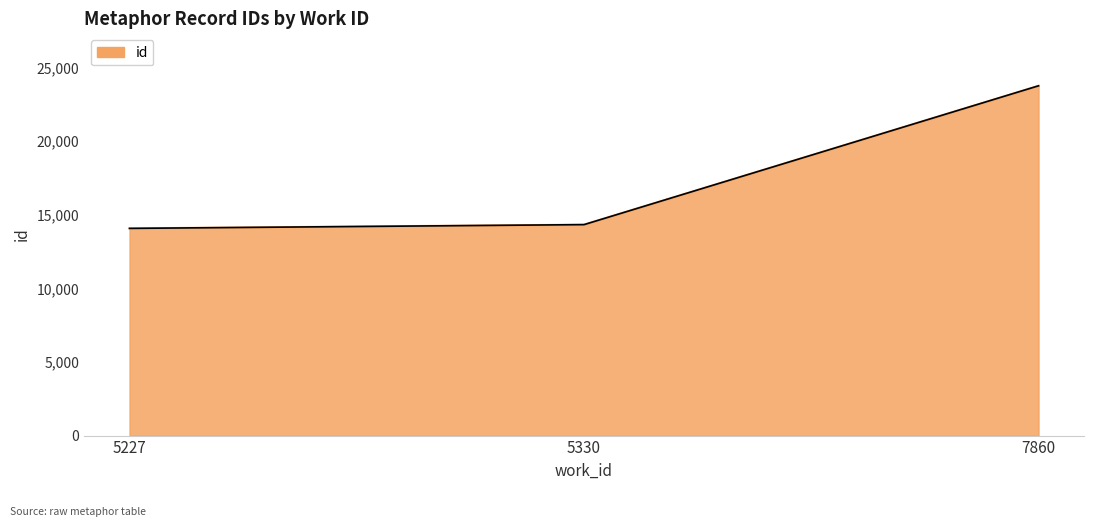

Read the value at 7860.

23751